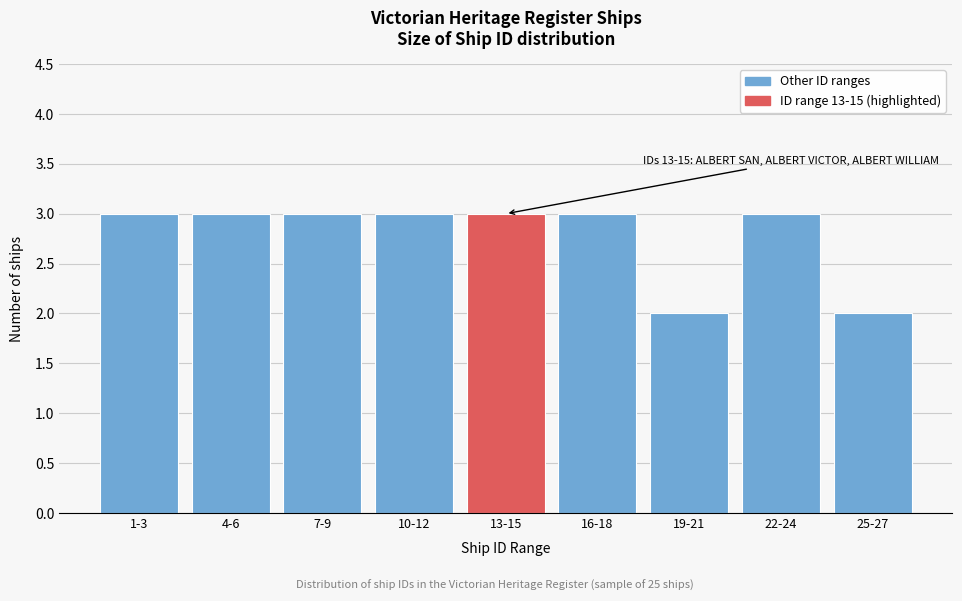

Reading left to right, extract all data points from this chart.

3	3	3	3	3	3	2	3	2